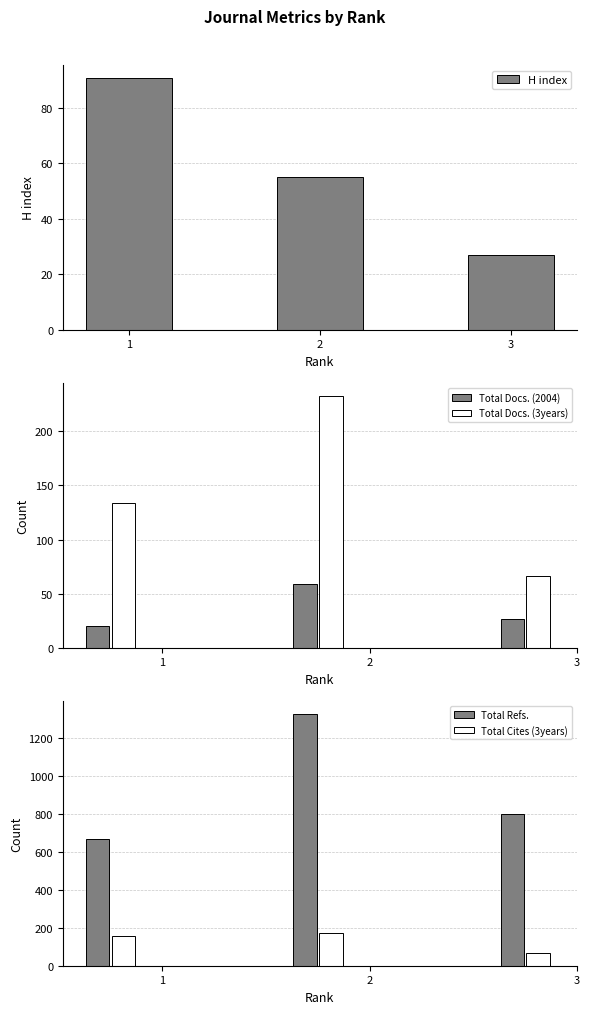

How many categories are shown in the chart?

3